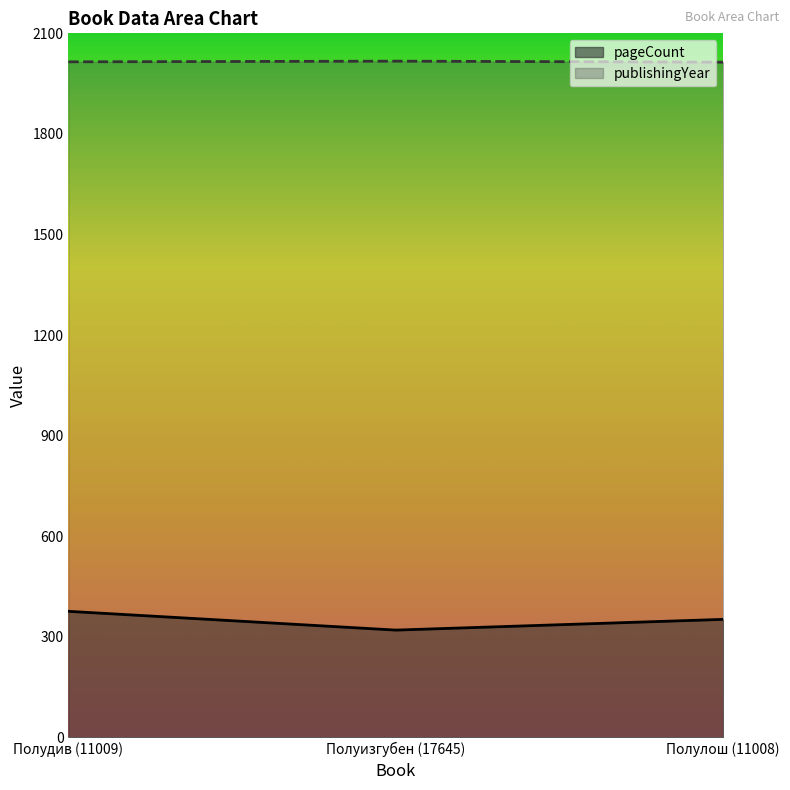

Count the pageCount values in the range 320 to 376.

3